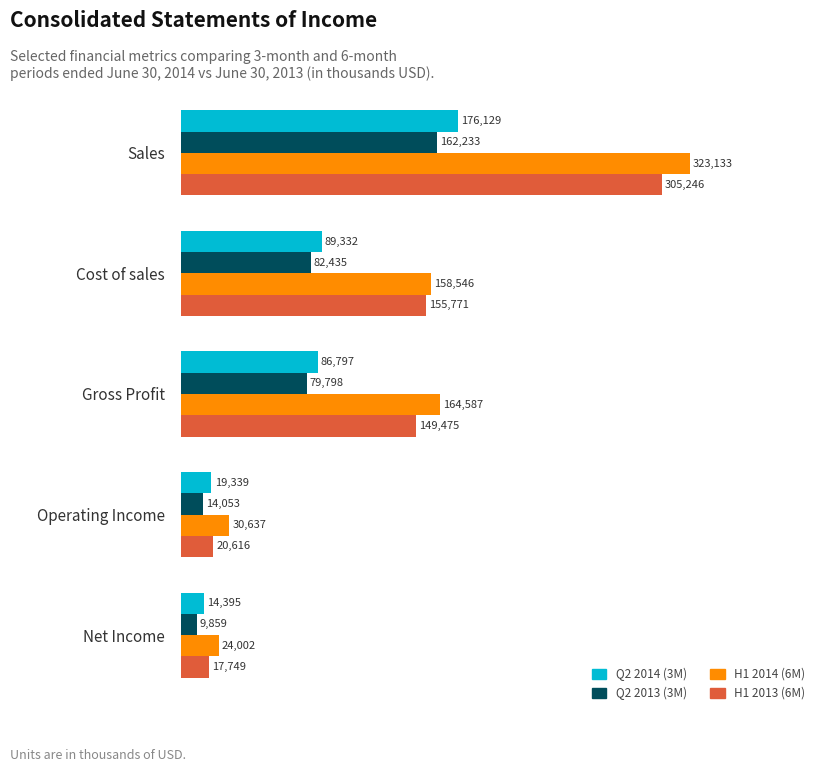

The H1 2013 (6M) series shows 33364 at Operating Income. True or false?

False